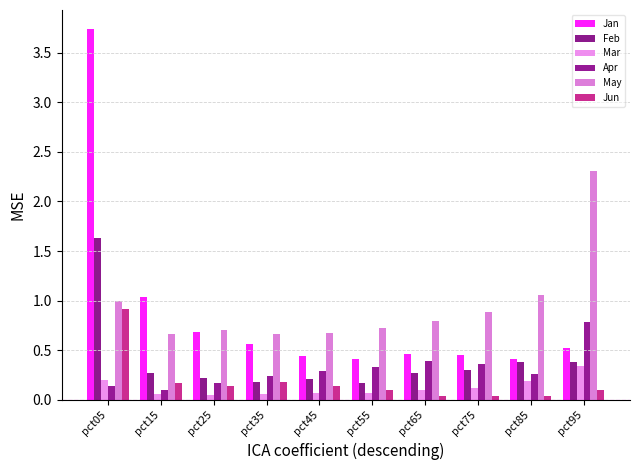

What are all the series names shown in the legend?

Jan, Feb, Mar, Apr, May, Jun